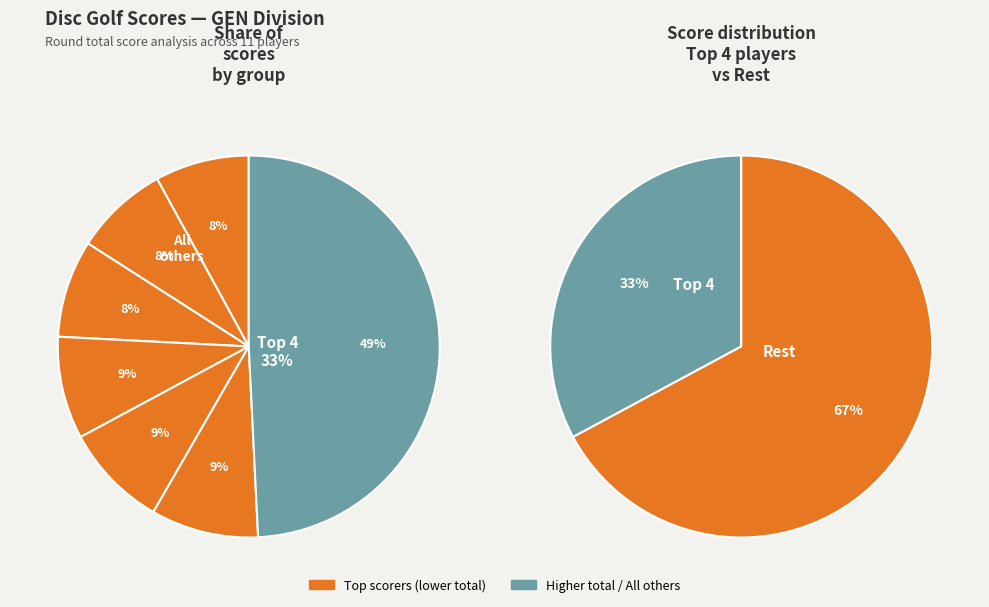

Does any single category account for the majority?

No